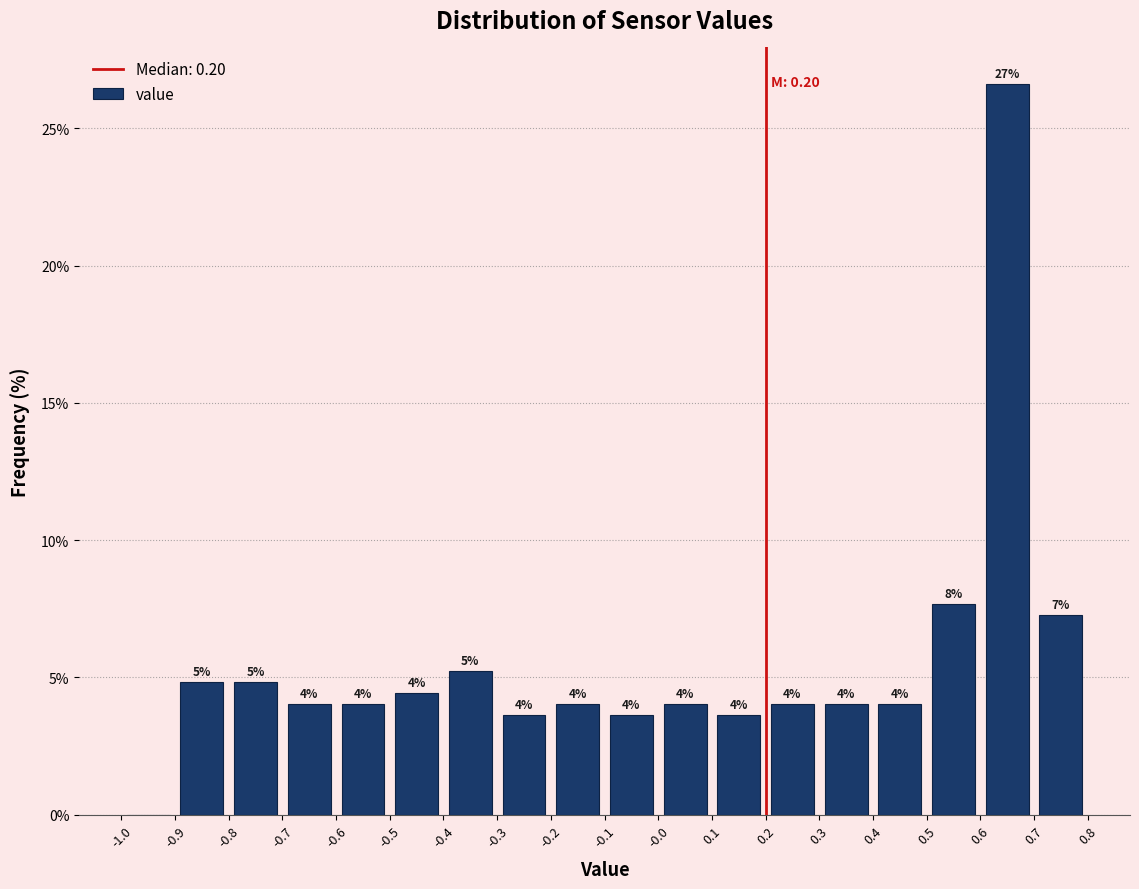

Which range on the x-axis has the tallest bar?

0.6 to 0.7